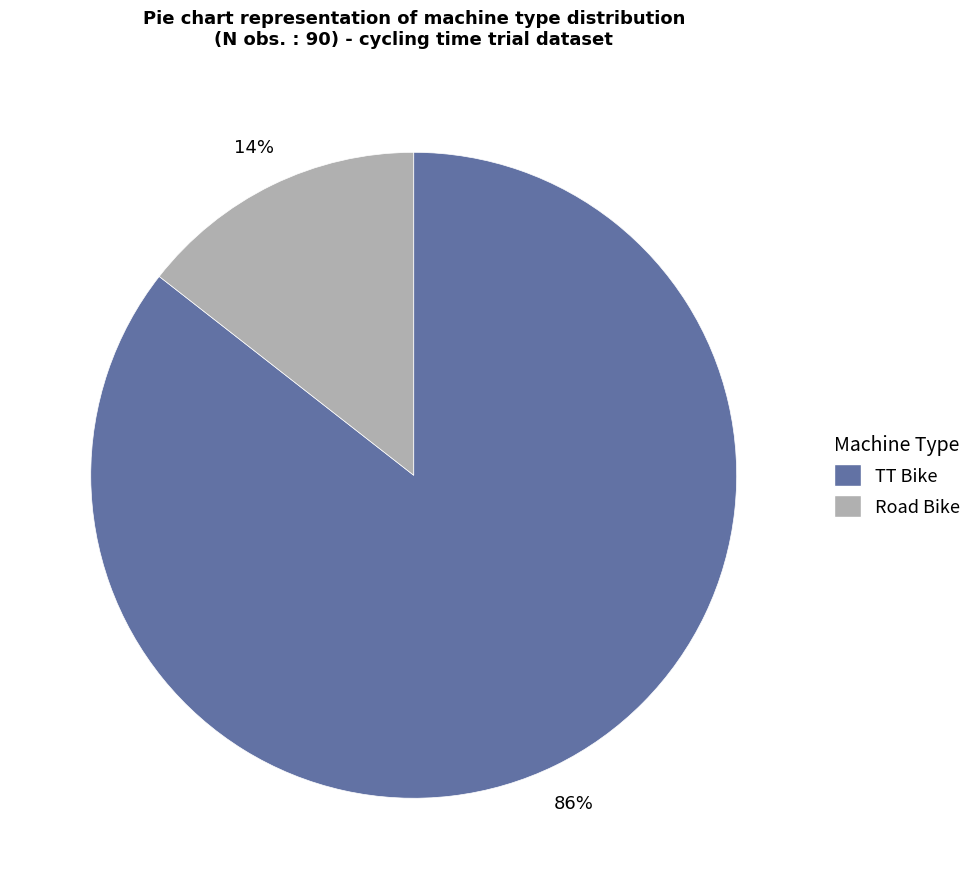

Does TT Bike represent more than half of the total?

Yes